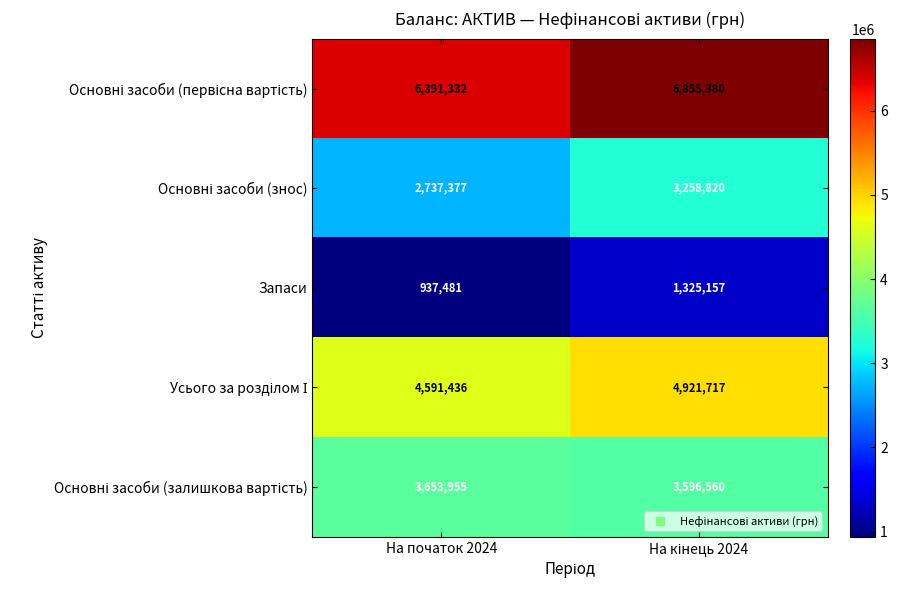

What is the minimum value shown in the chart?

937481